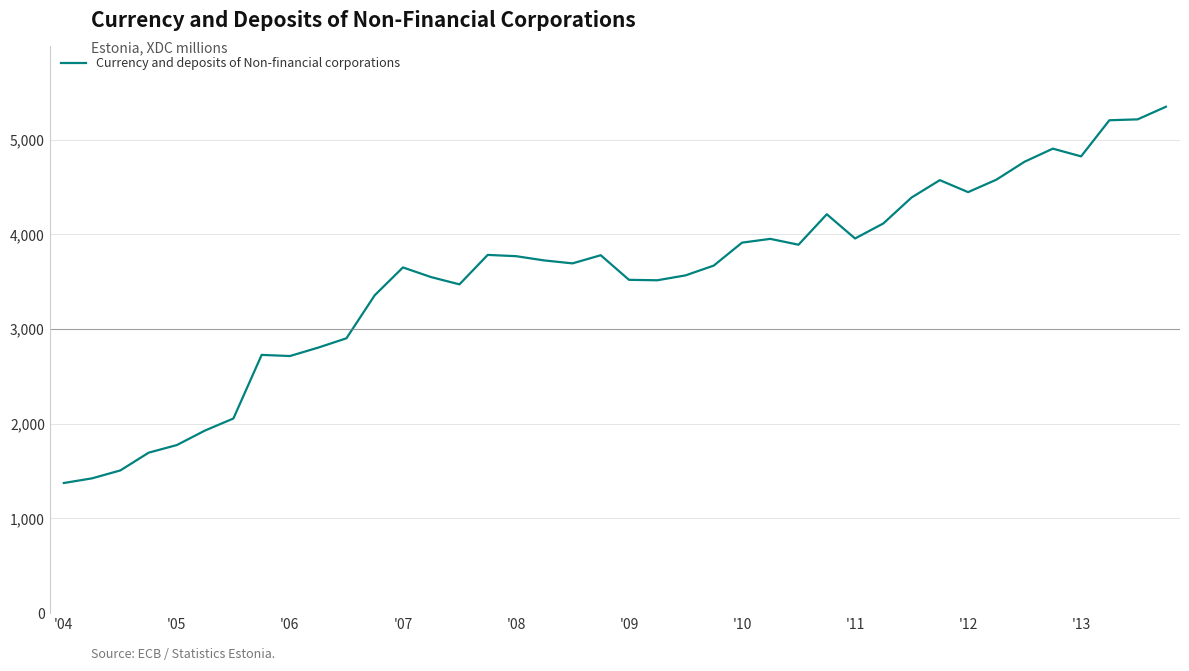

What is the smallest value displayed?

1374.1